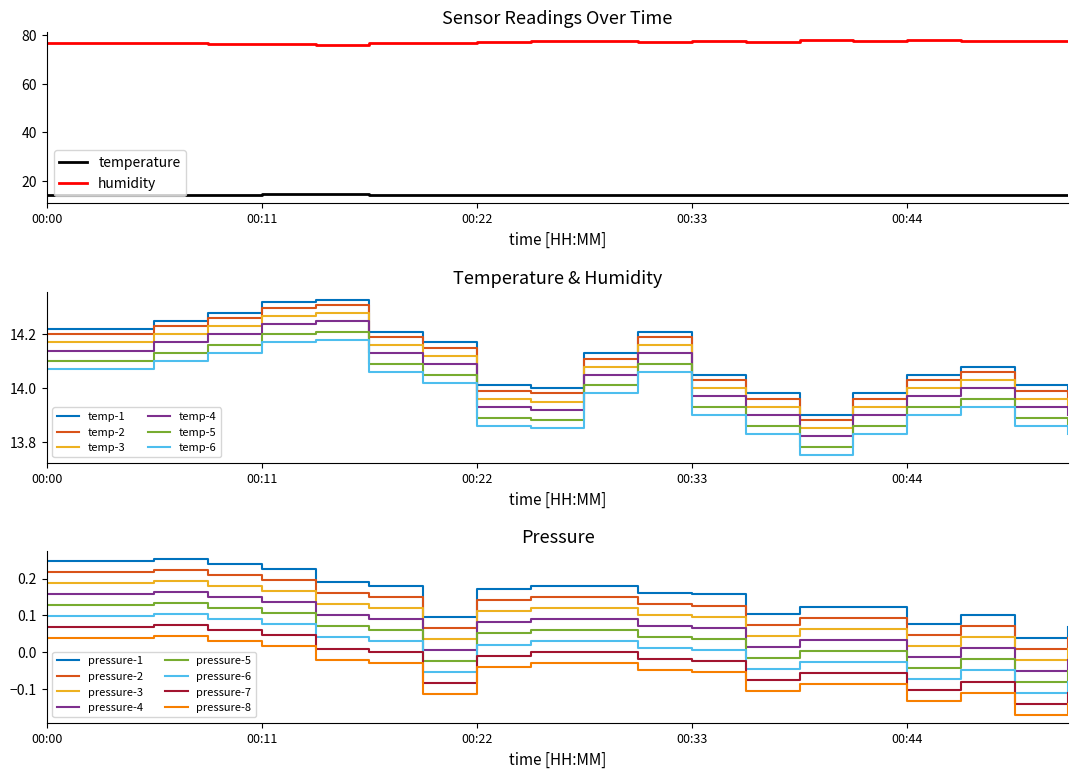

What is the difference between the maximum and minimum values in the temperature series?

0.4